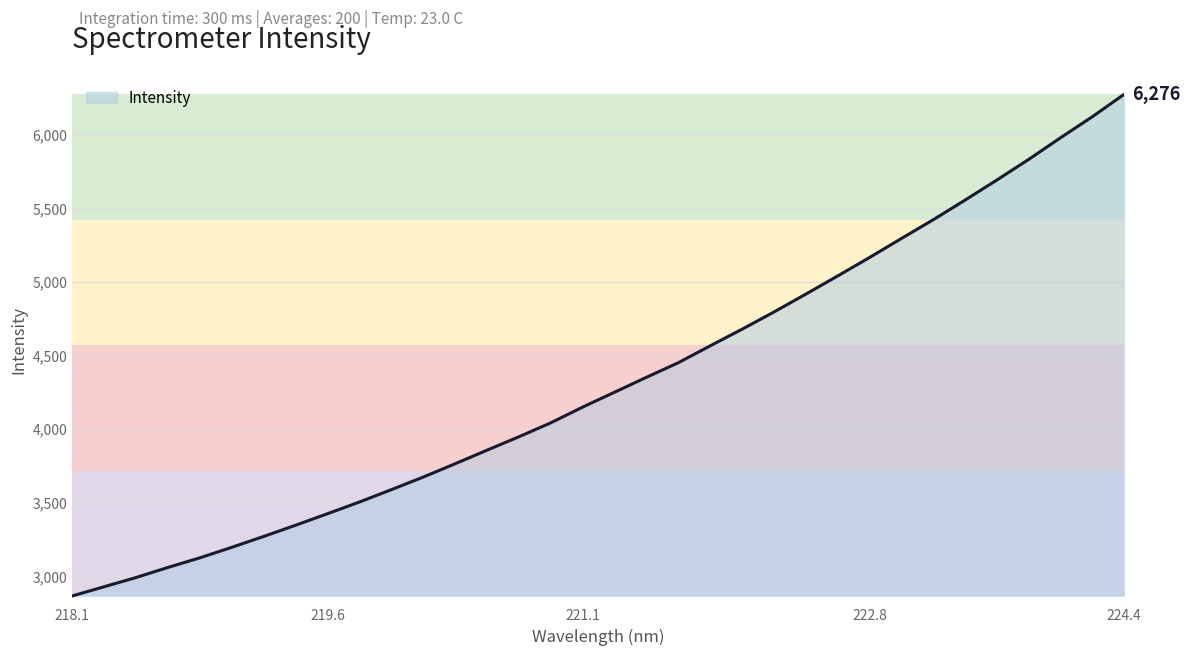

What is the minimum value shown in the chart?

2867.6